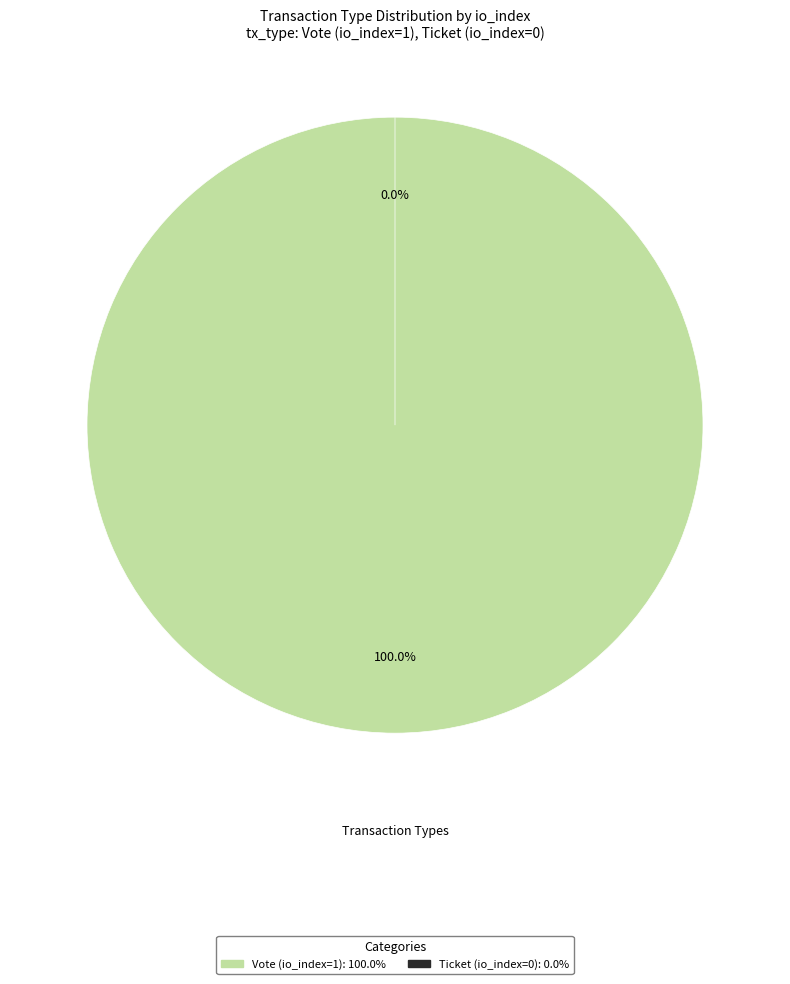

To the nearest percent, what is the difference between the largest and smallest slice percentages?

100%